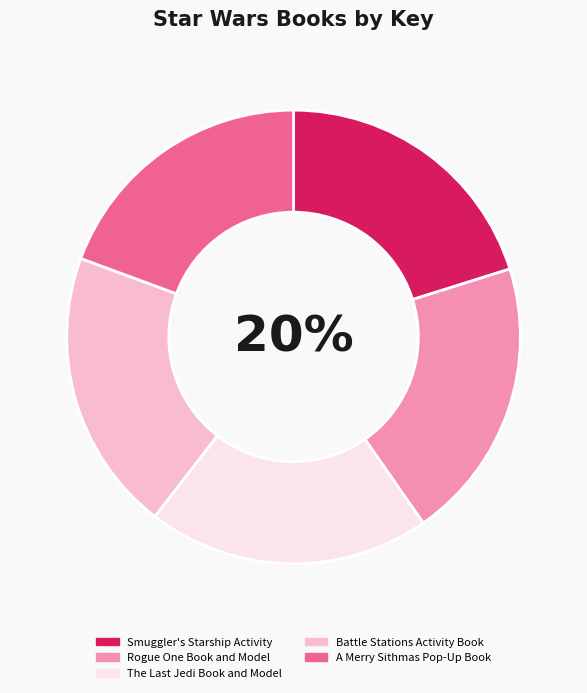

How many segments does this pie chart have?

5